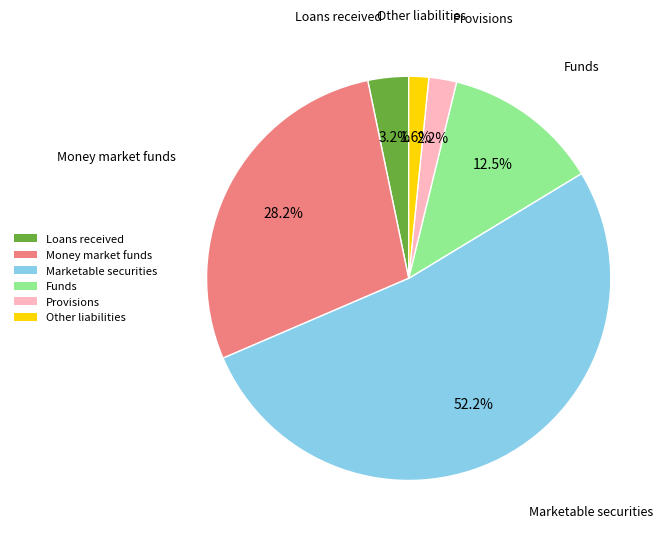

Count the number of slices in the pie.

6